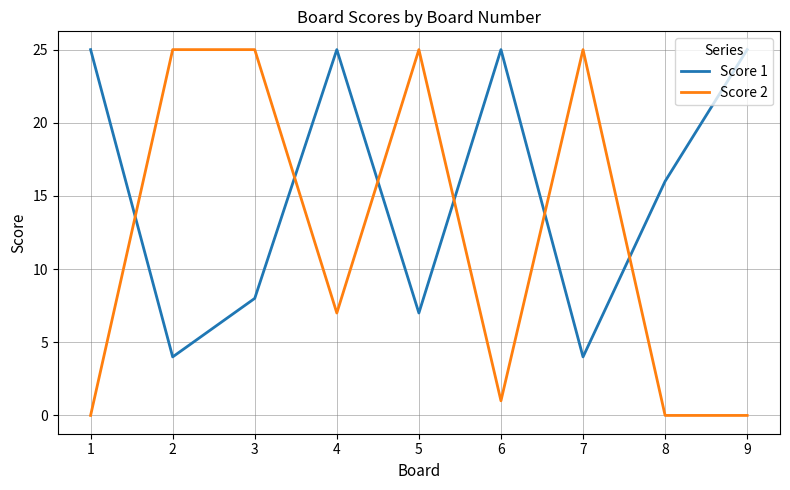

Where do Score 1 and Score 2 first cross each other?

1 and 2